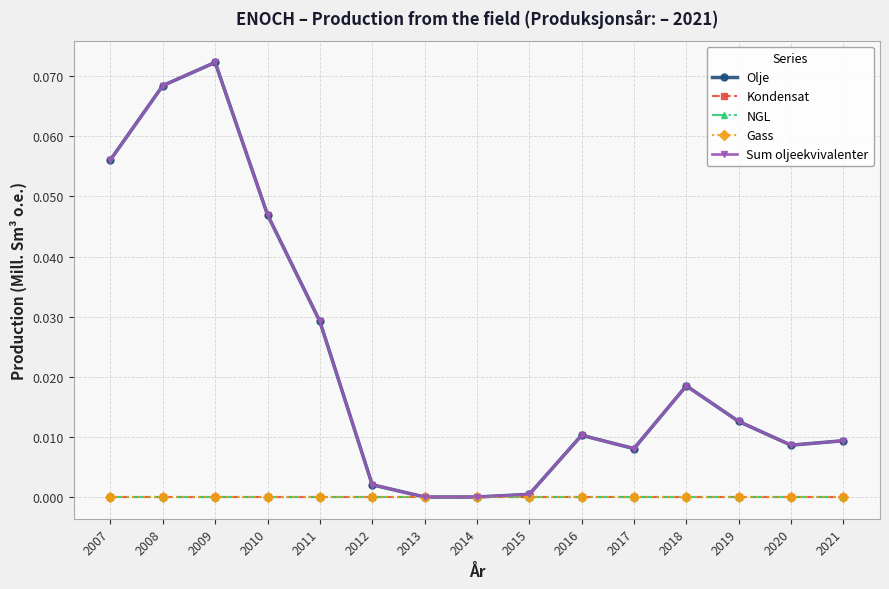

What is the sum of all Sum oljeekvivalenter values?

0.3